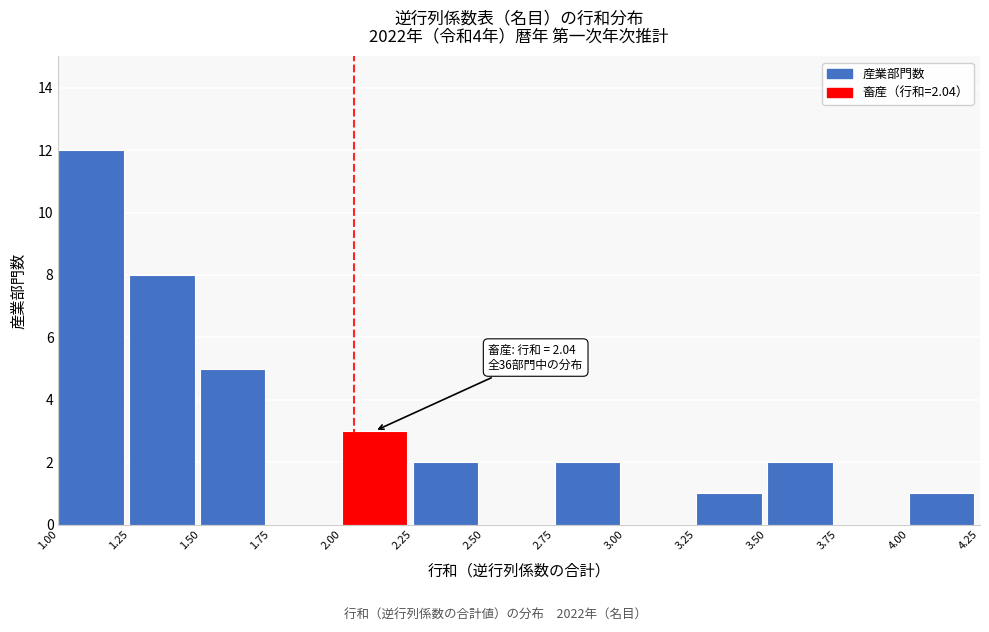

Over which range of the x-axis is the bar tallest?

1.00 to 1.25